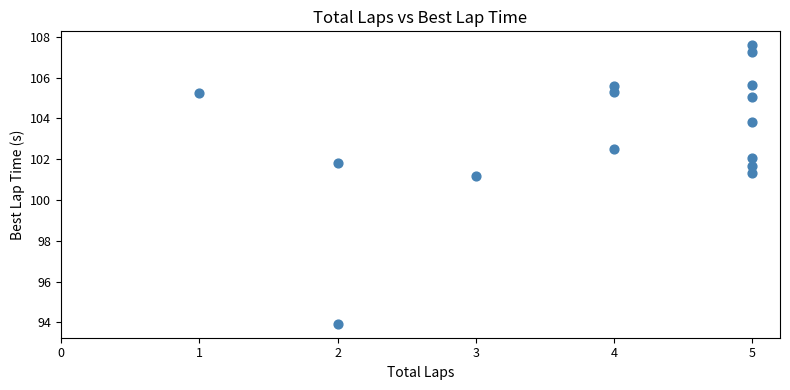

What is the range of X values (max minus min)?

4.0